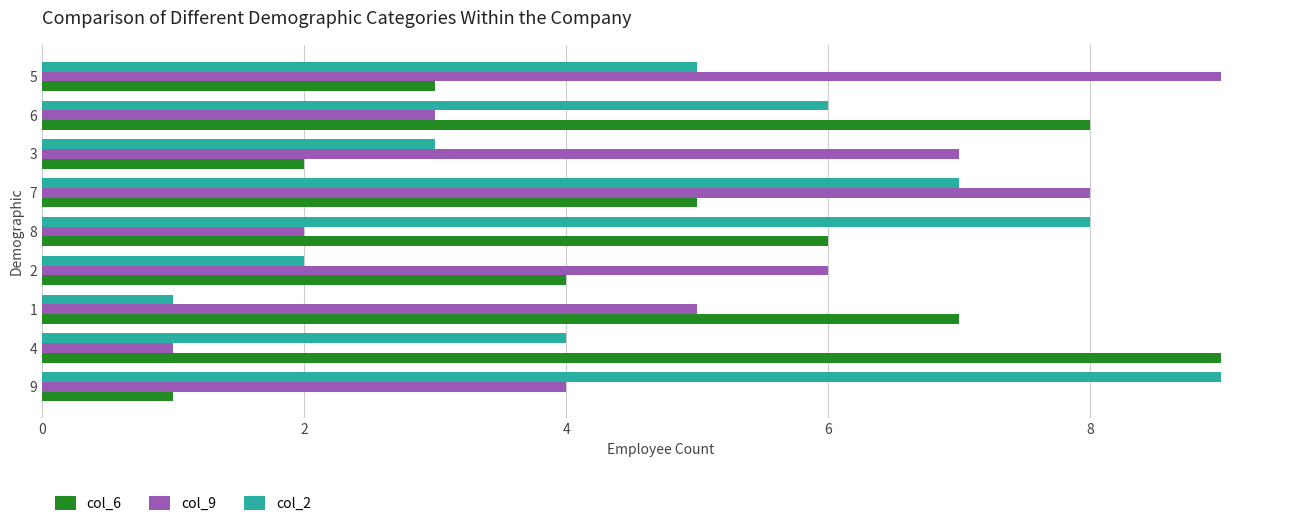

What is the difference between the maximum and minimum values in the col_2 series?

8